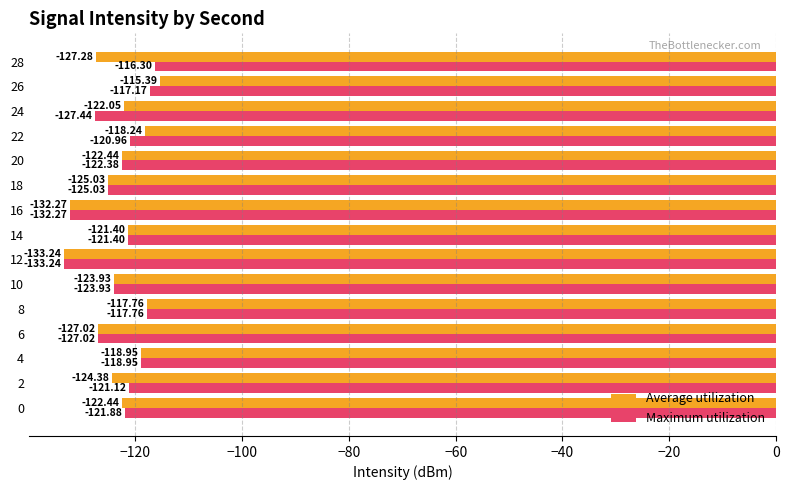

What is the total value across all series at 24?

-249.5